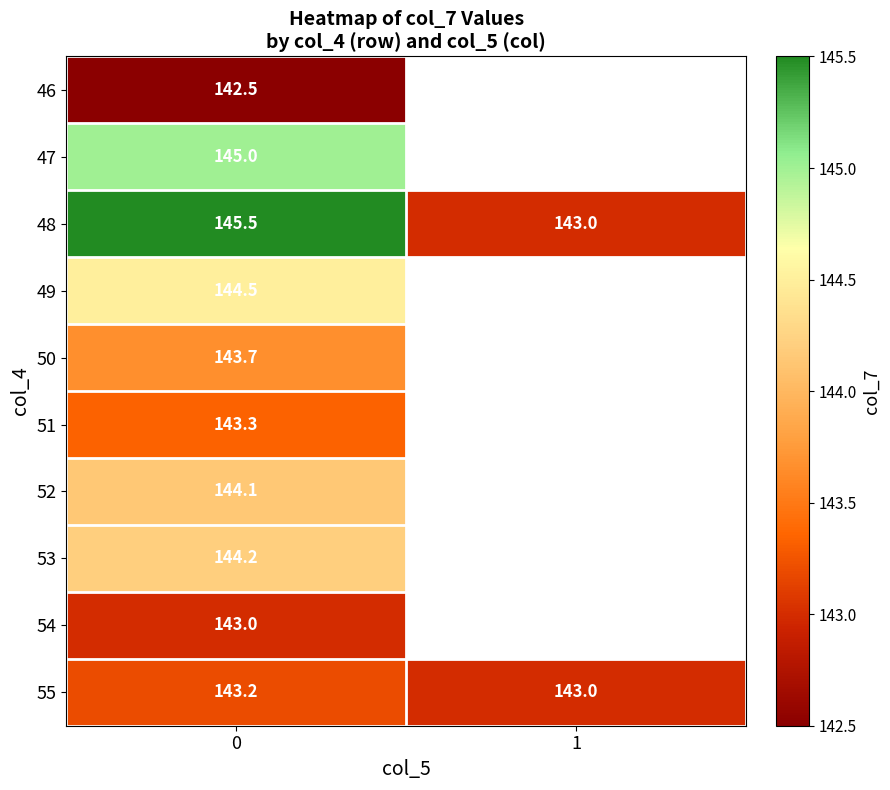

What is the average value of the 55 series?

143.1